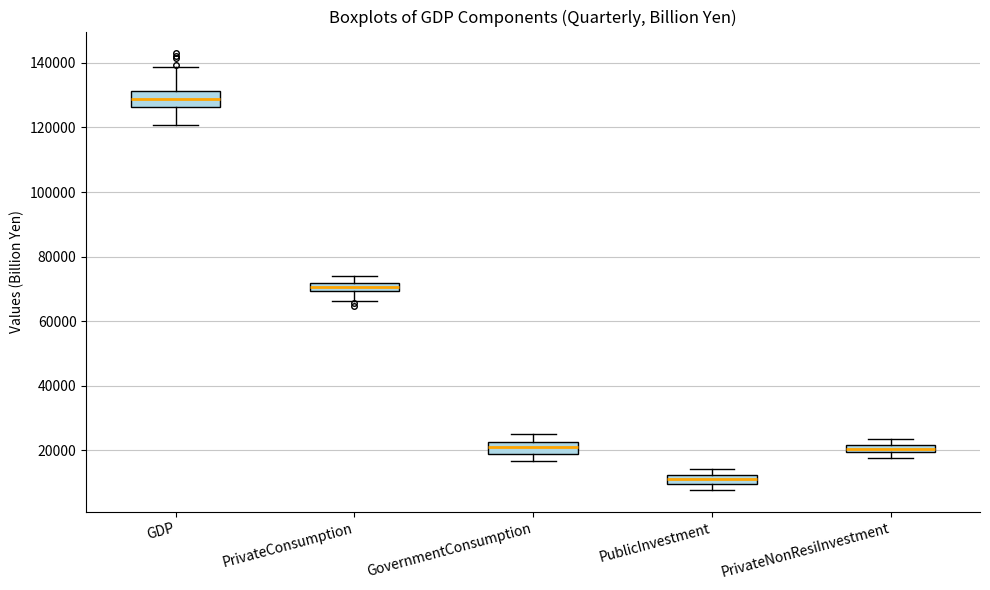

Where is the lower edge of the box for PublicInvestment on the y-axis? The values are not printed on the chart, so give them approximately, as read against the axis.

10000